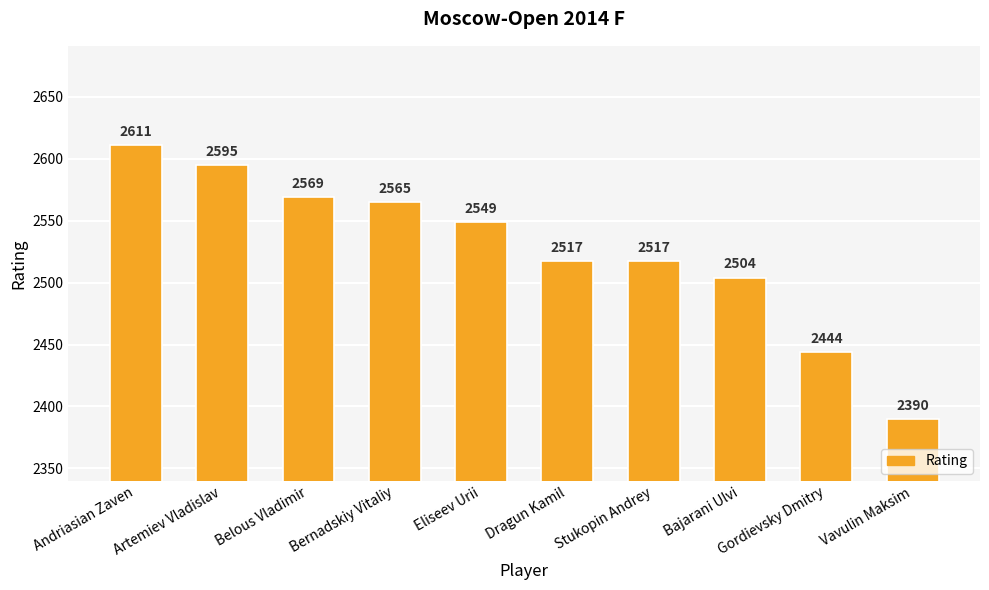

What is the label of the 5th bar from the right?

Dragun Kamil